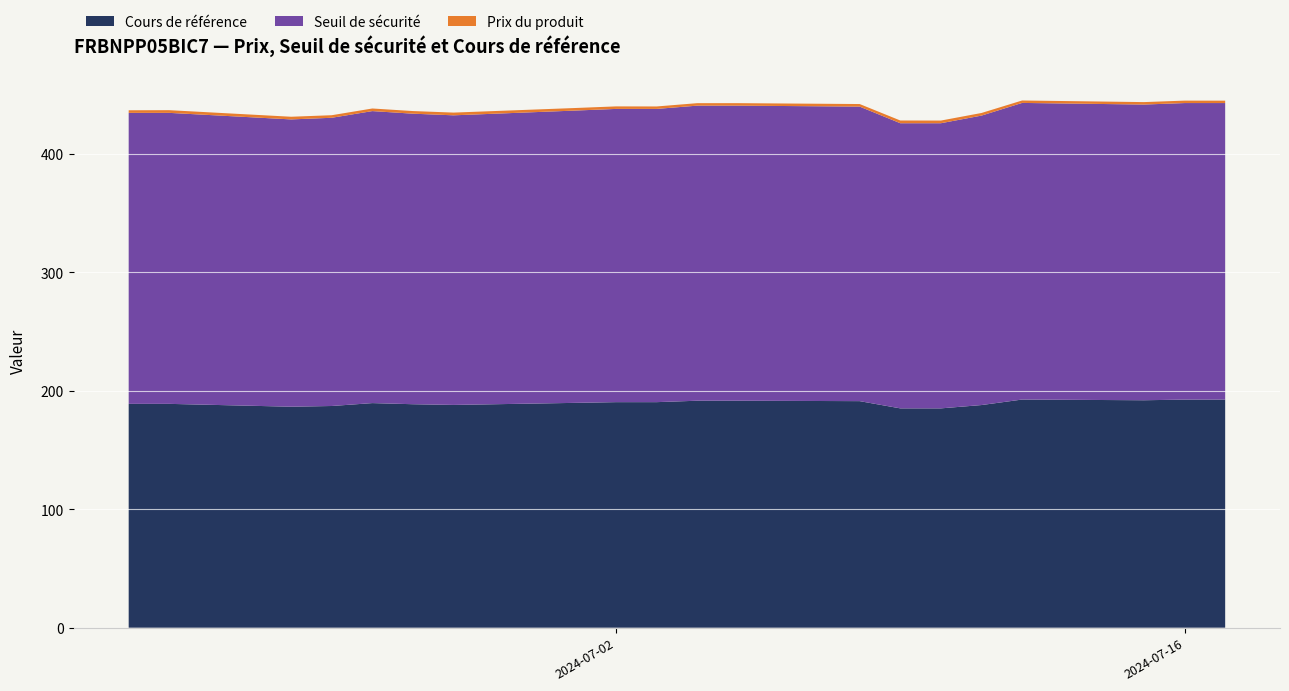

What is the maximum value for Cours de référence?

192.5